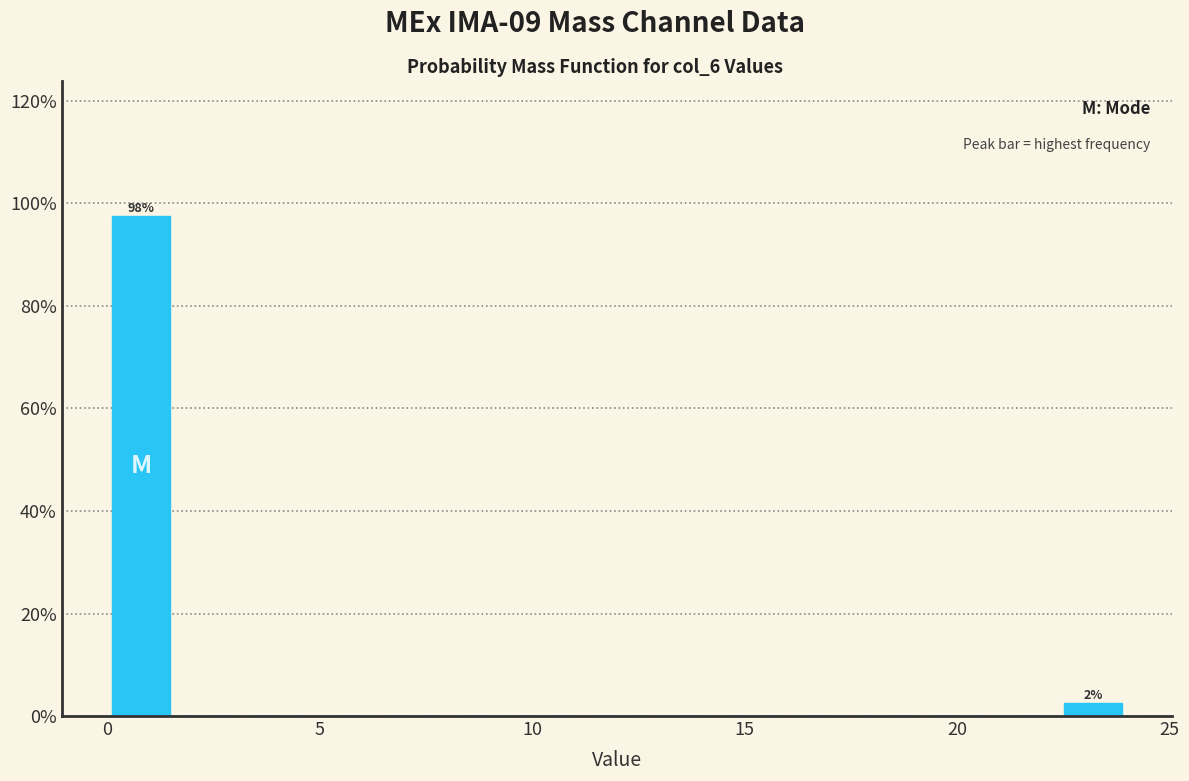

Read against the x-axis, roughly where is the centre of the tallest bar?

1.0